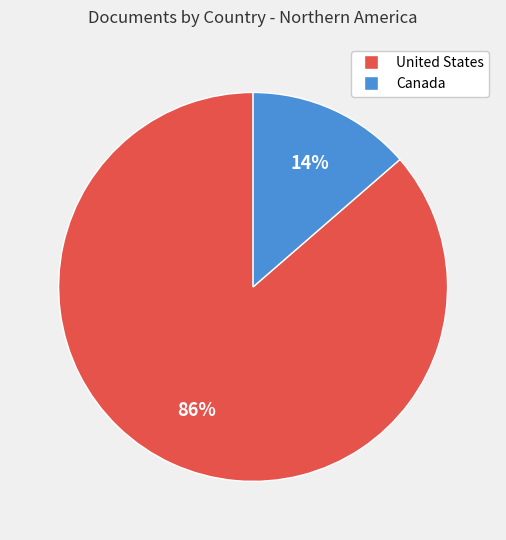

What is the smallest slice in the pie chart?

Canada